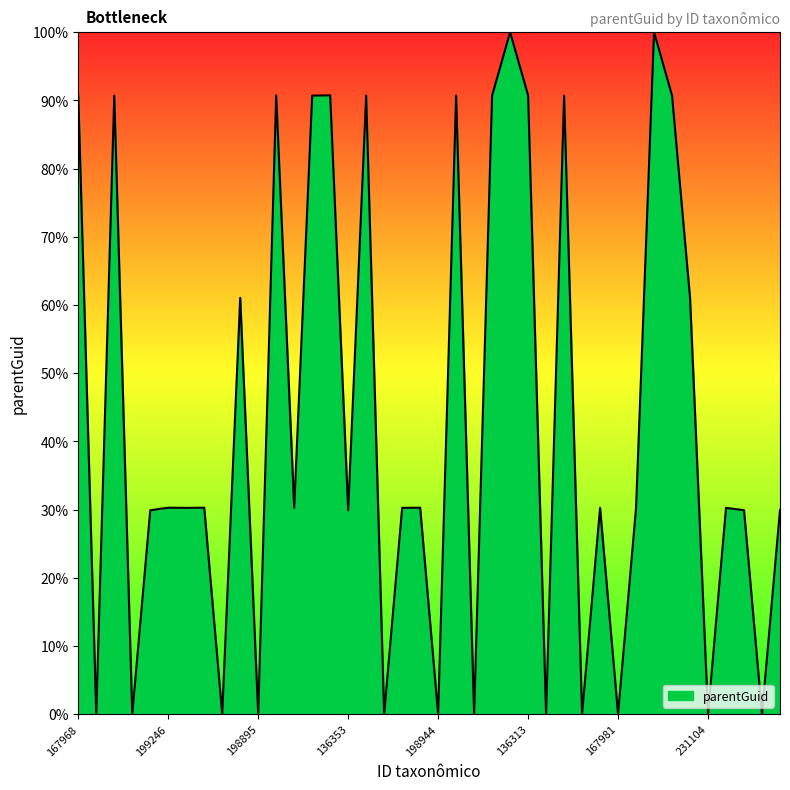

What is the greatest value displayed?

100.0